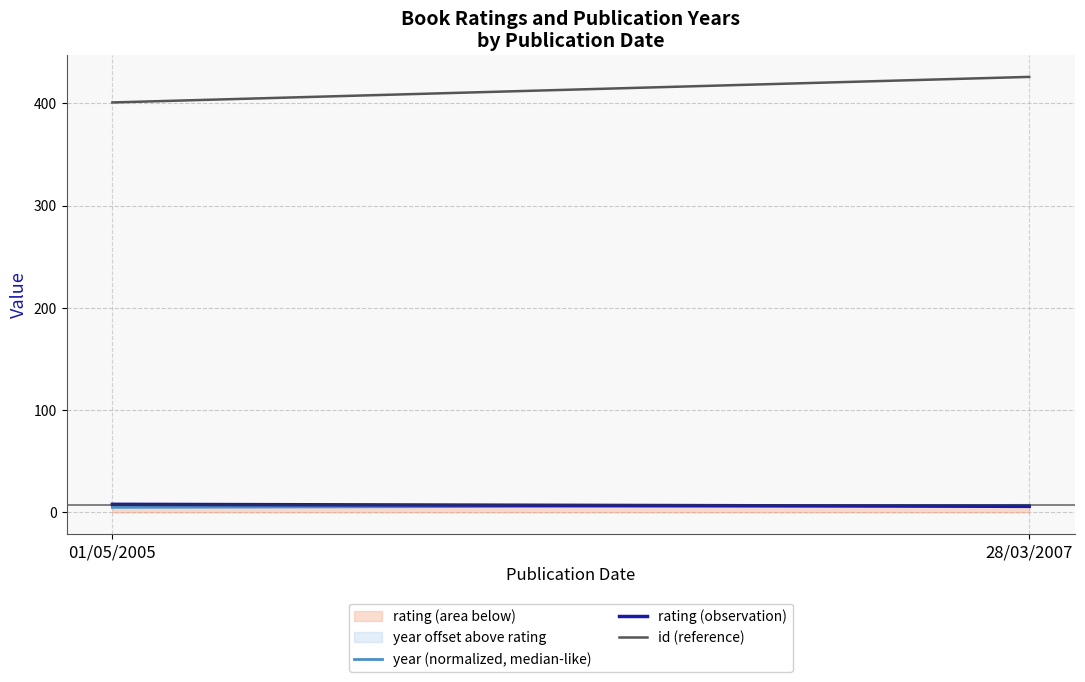

What is the value of the year (normalized, median-like) point at the 1st from the left?

5